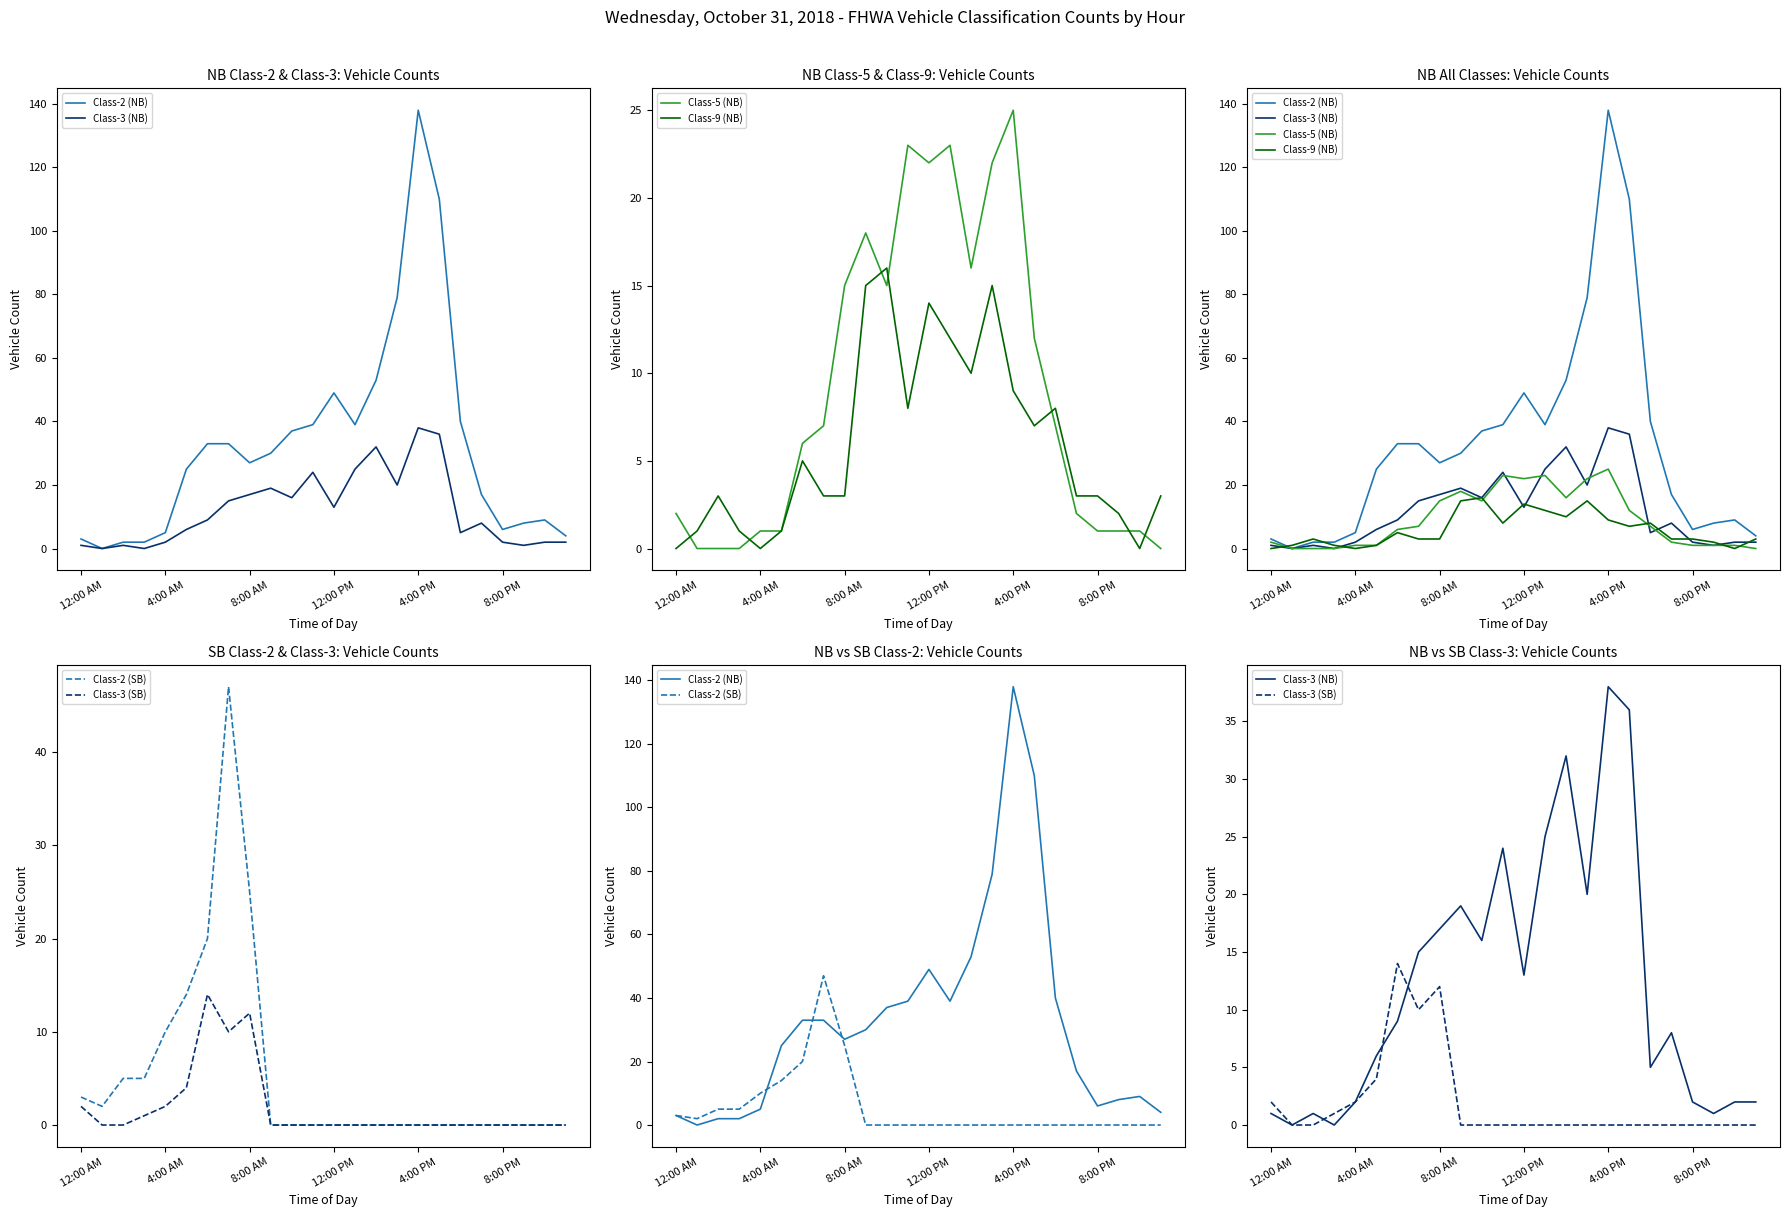

How many data points in Class-2 (NB) are less than 30?

12